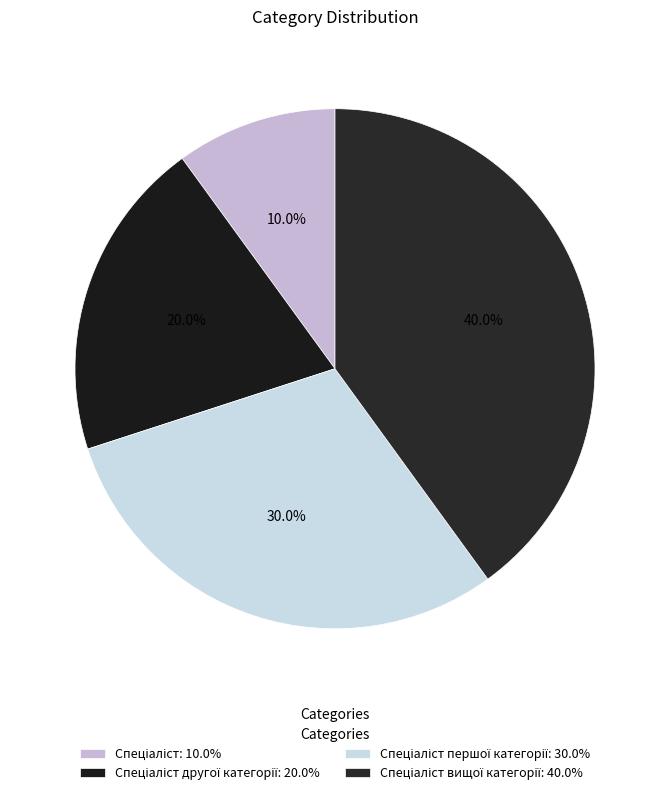

How many slices are in this pie chart?

4